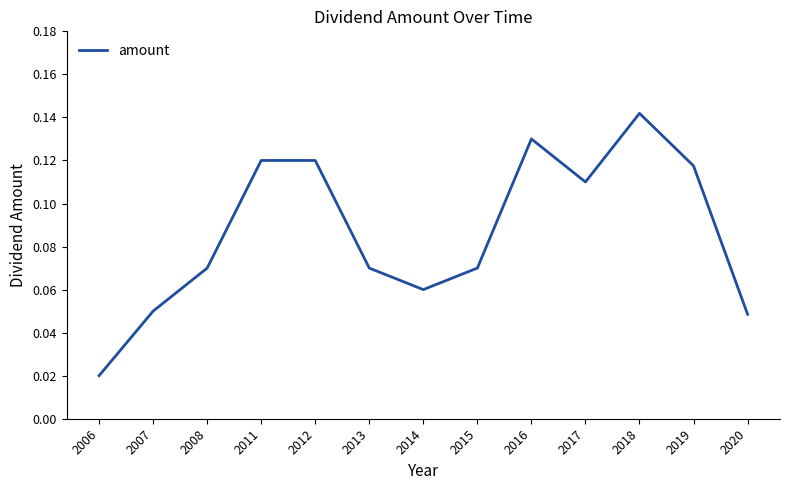

Does the chart display data point markers on the line(s)?

No